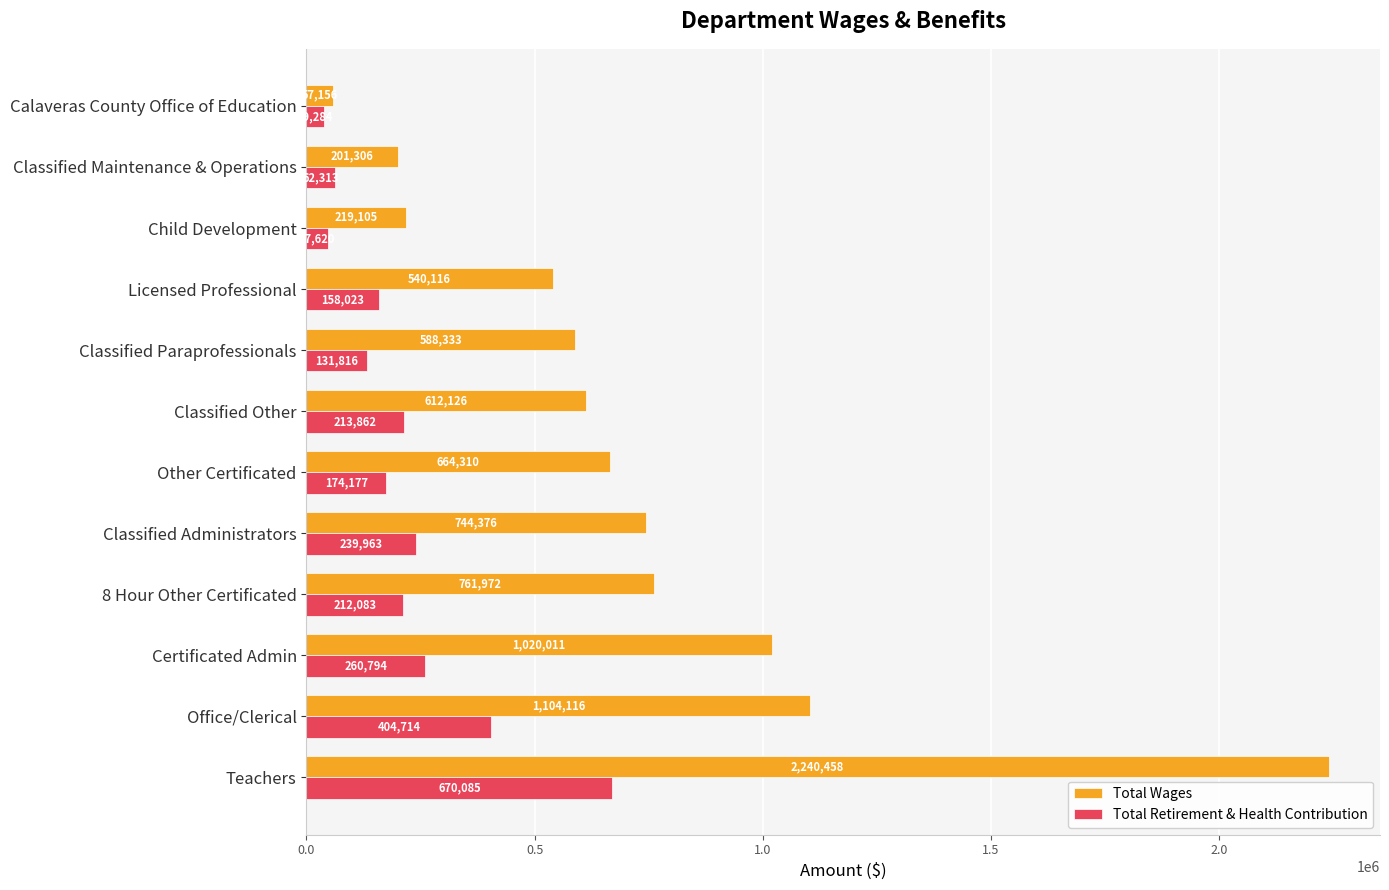

What are all the series names shown in the legend?

Total Wages, Total Retirement & Health Contribution